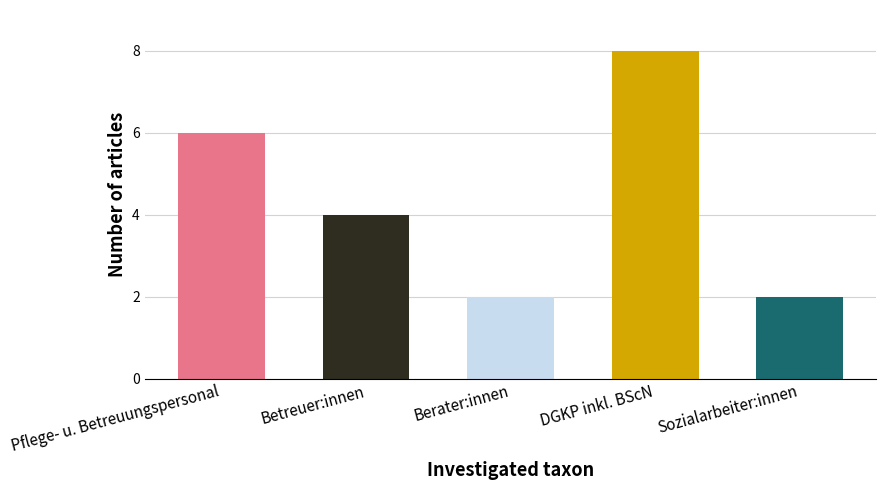

How many data points are less than 4?

2